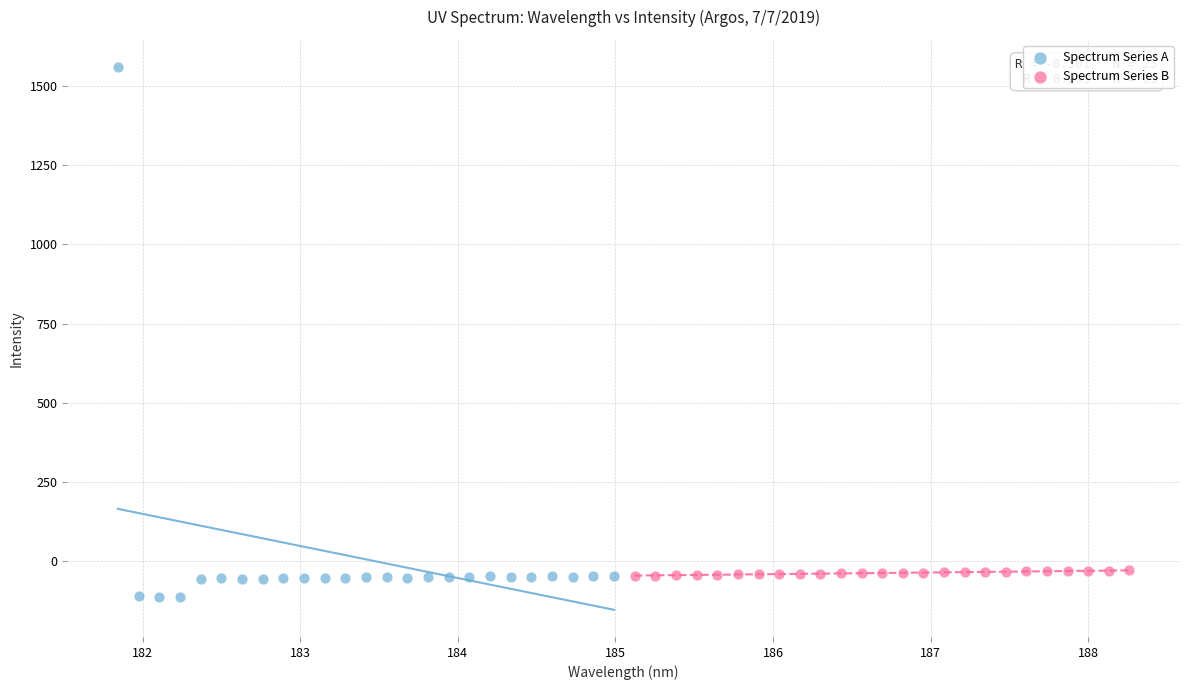

Which series has the widest spread of Y values?

Spectrum Series A